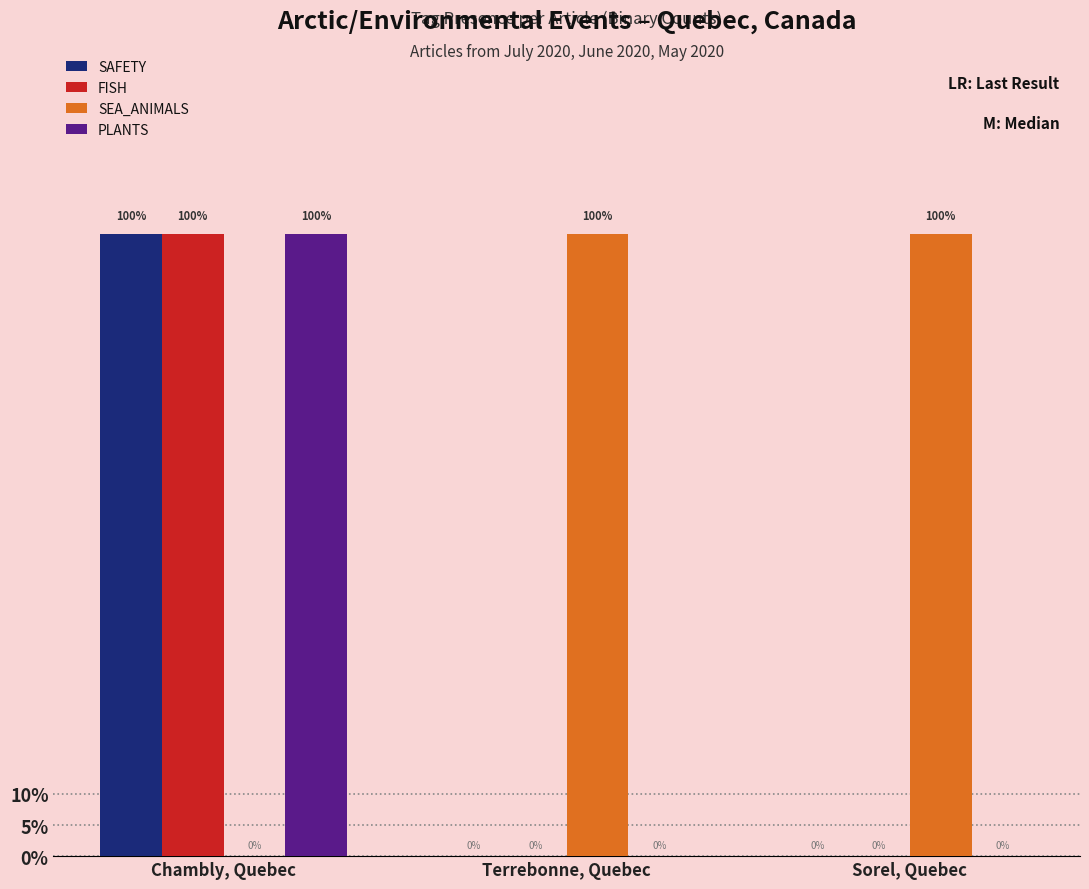

Are the bars horizontal?

No